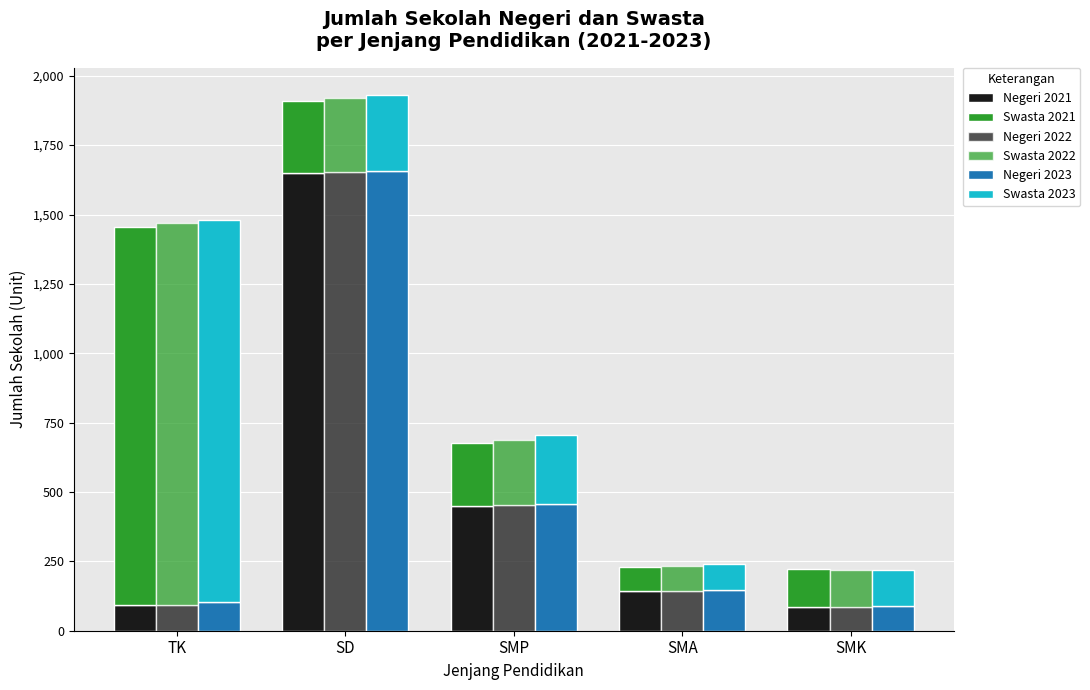

What is the sum of all Swasta 2023 values?

2123